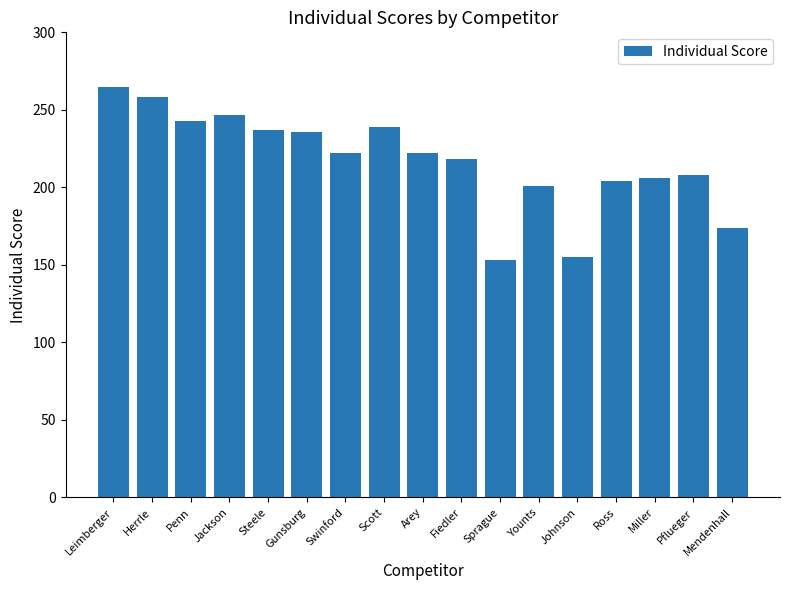

Which label corresponds to the largest value in the chart?

Leimberger